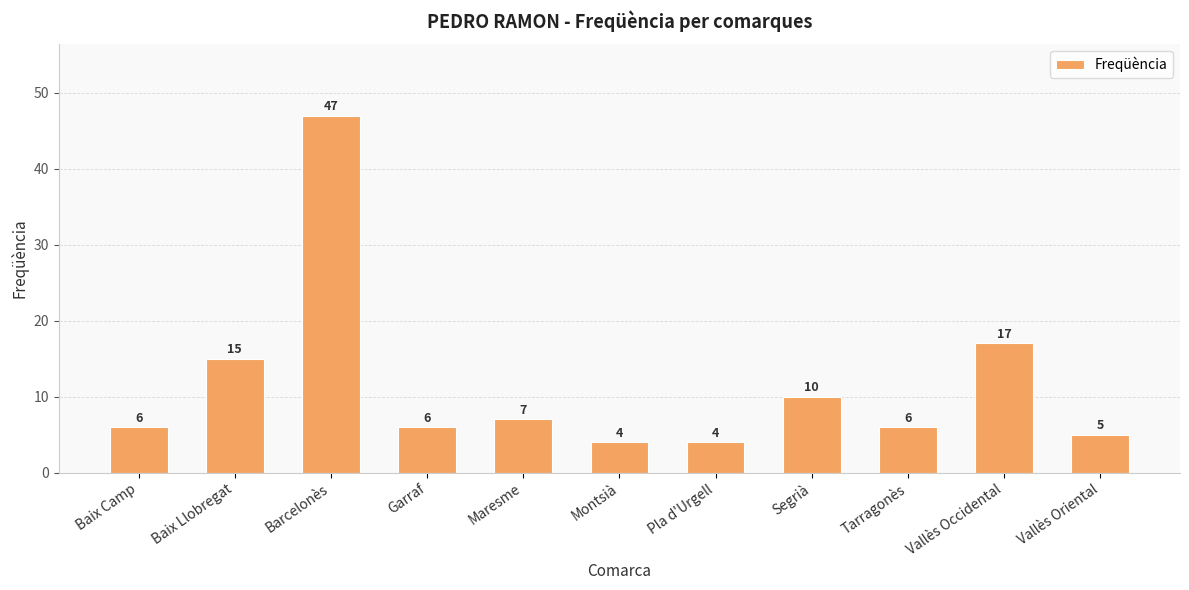

What is the average value?

12